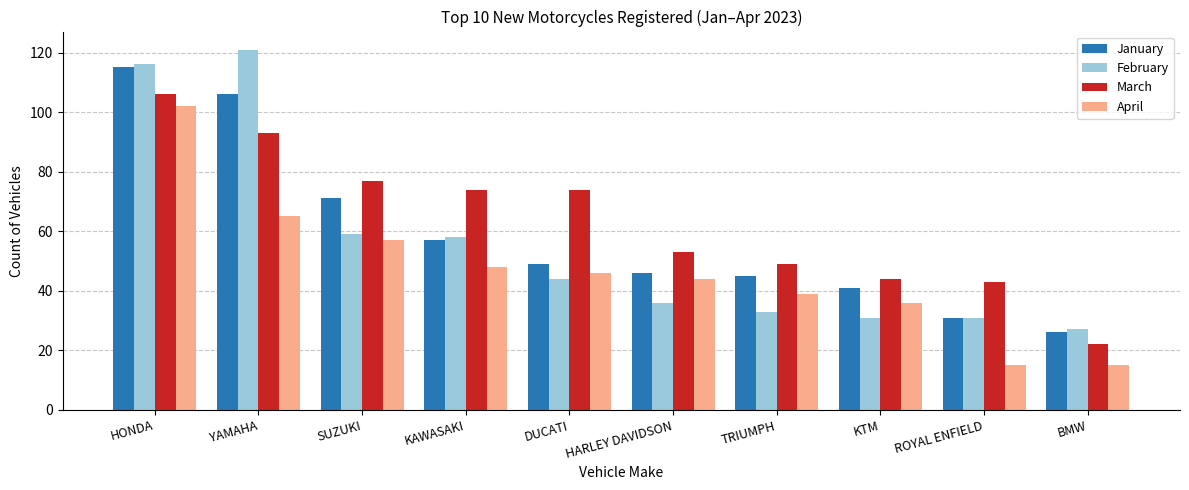

What is the average value of the January series?

59